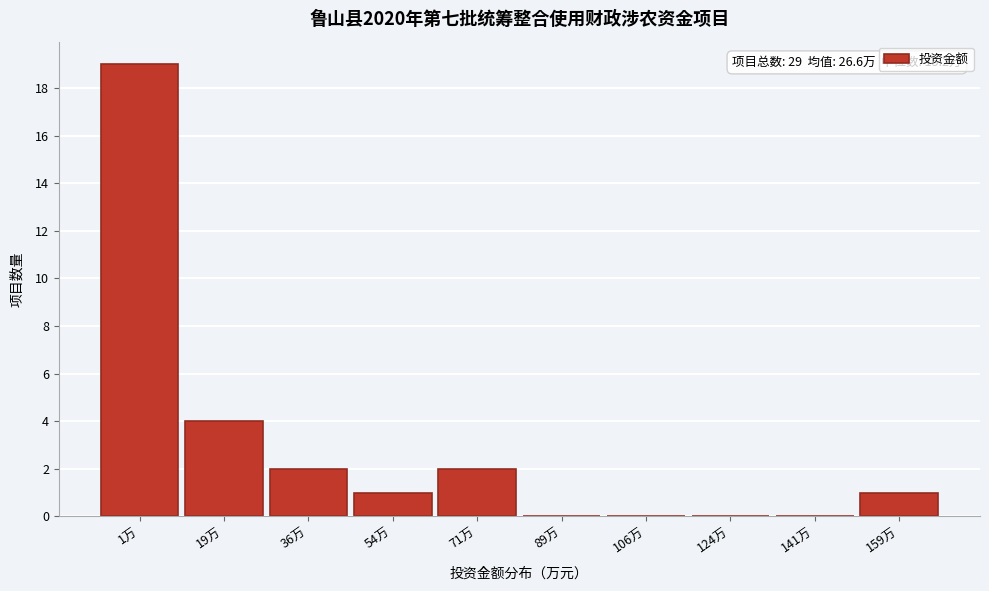

Reading left to right, list all the values displayed in this chart.

1万=19	19万=4	36万=2	54万=1	71万=2	89万=0	106万=0	124万=0	141万=0	159万=1